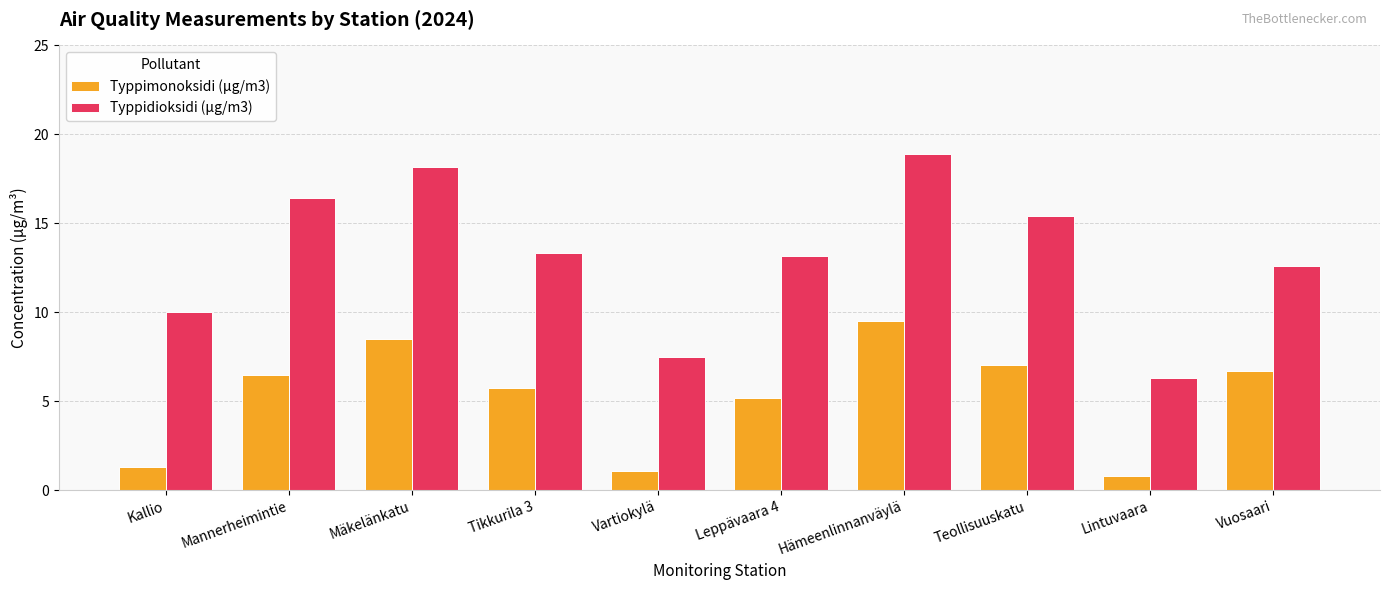

What is the difference between the highest and lowest values at Lintuvaara?

5.5